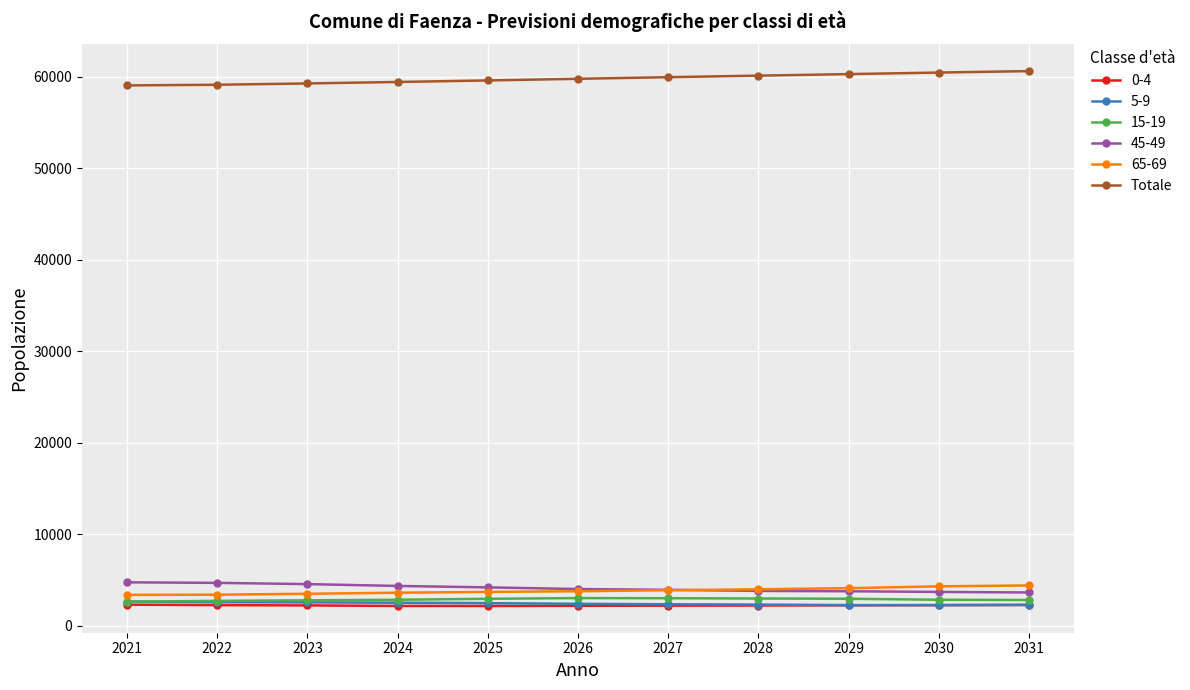

What is the greatest value displayed?

60626